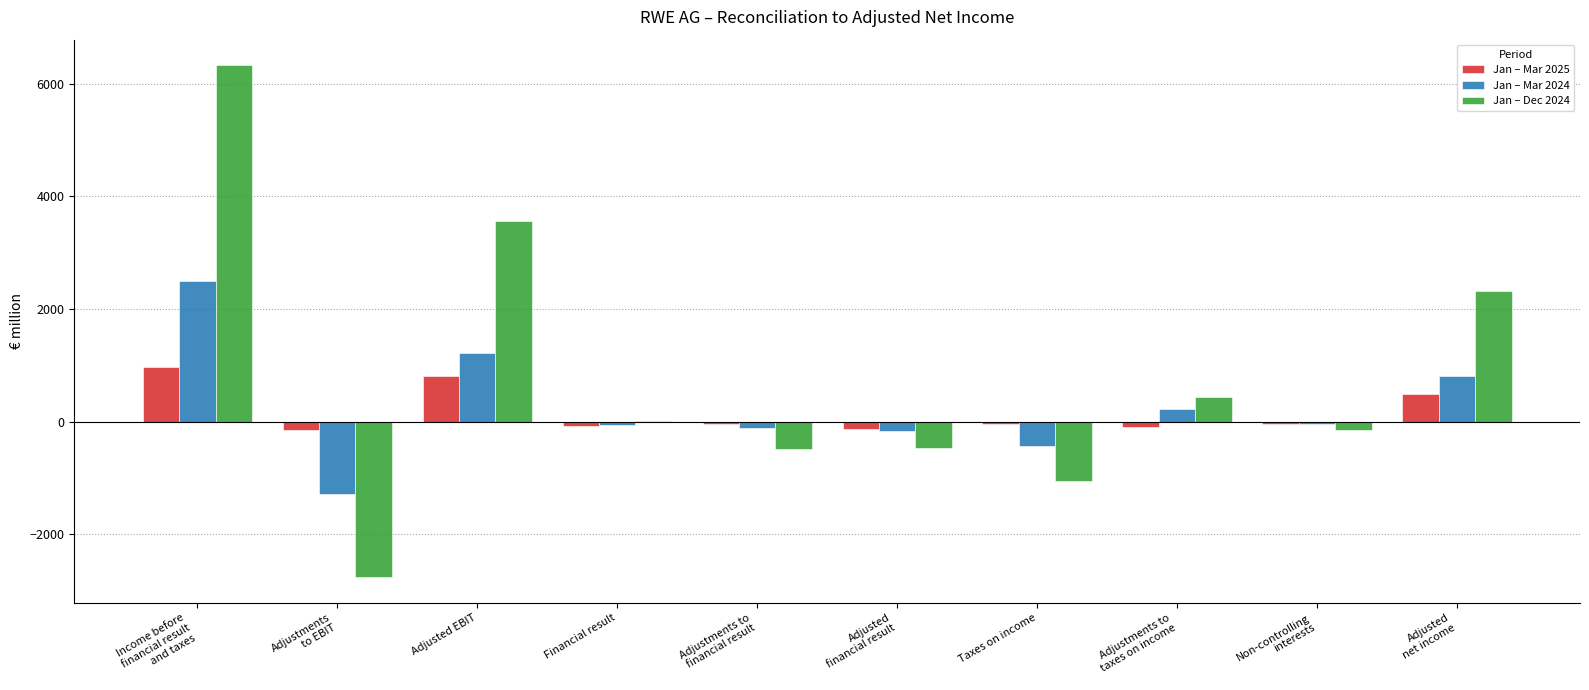

How many data points does each series have?

10